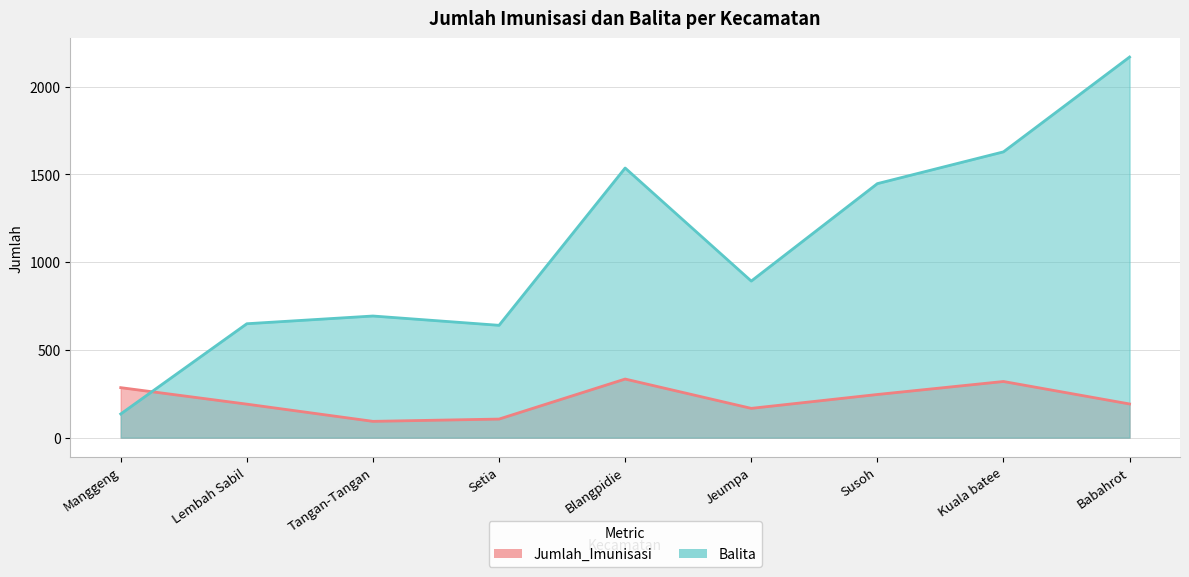

Reading left to right, list all the values displayed in this chart.

Jumlah_Imunisasi: Manggeng=285	Lembah Sabil=191	Tangan-Tangan=93	Setia=106	Blangpidie=334	Jeumpa=167	Susoh=246	Kuala batee=320	Babahrot=192
Balita: Manggeng=135	Lembah Sabil=649	Tangan-Tangan=693	Setia=640	Blangpidie=1536	Jeumpa=892	Susoh=1447	Kuala batee=1628	Babahrot=2168